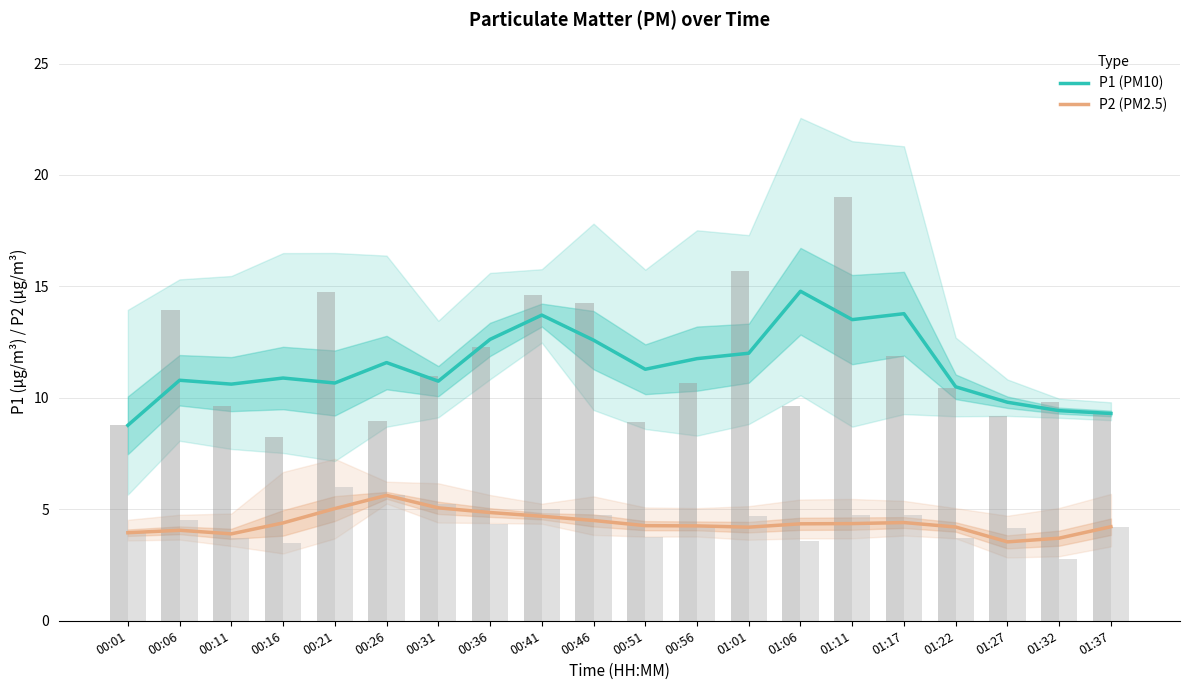

How many bars are there in total?

40